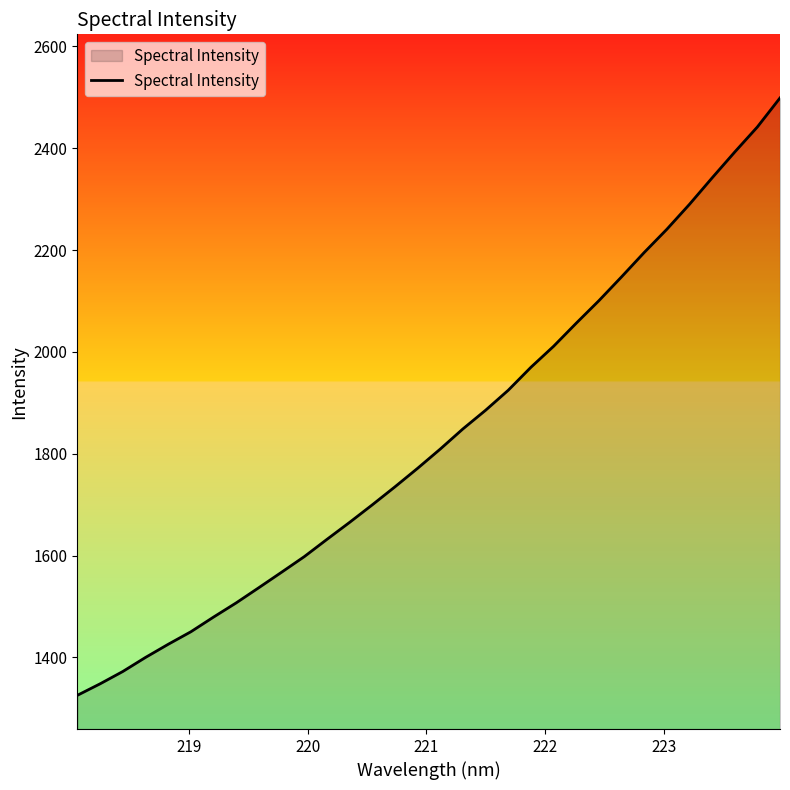

What is the difference between the maximum and minimum values?

1173.2